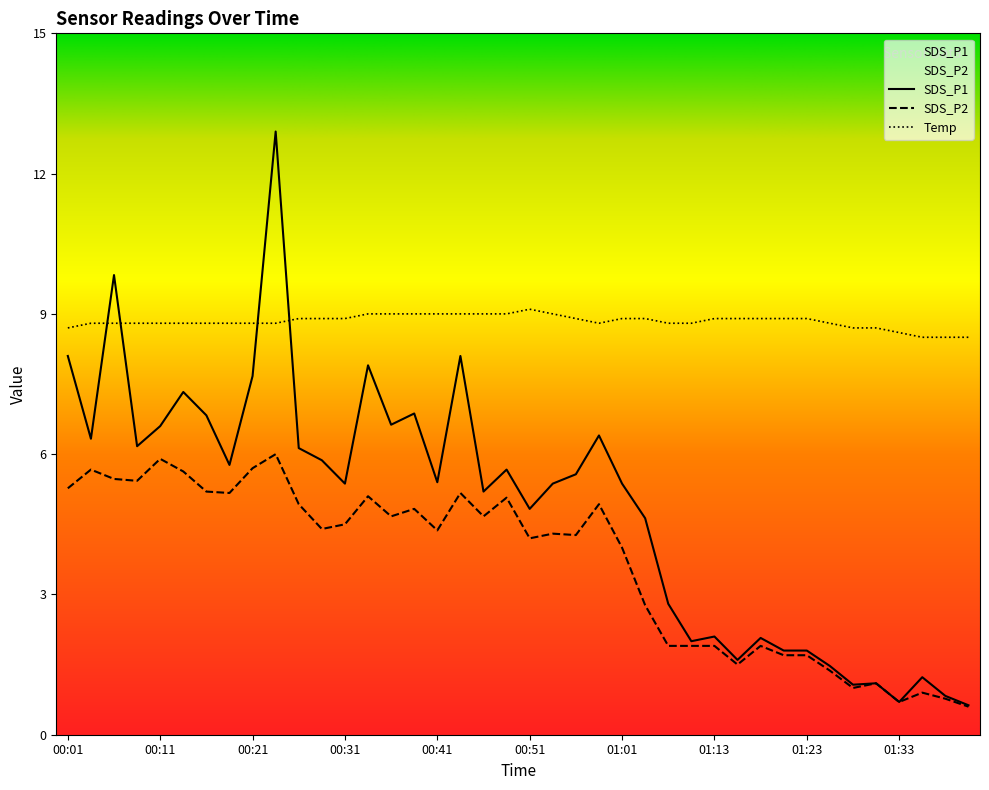

How many lines are shown in the chart?

3